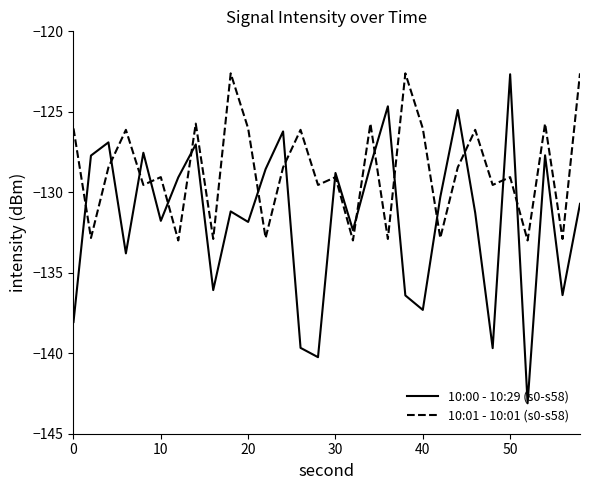

What is the difference between the maximum and minimum values in the 10:01 - 10:01 (s0-s58) series?

10.4